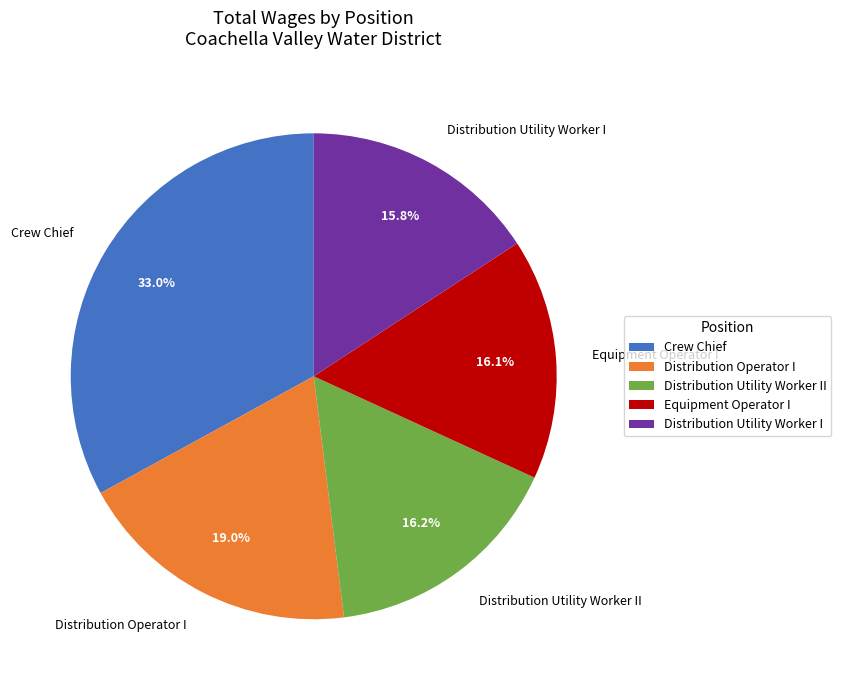

Is it true that Equipment Operator I is 16% of the pie?

True